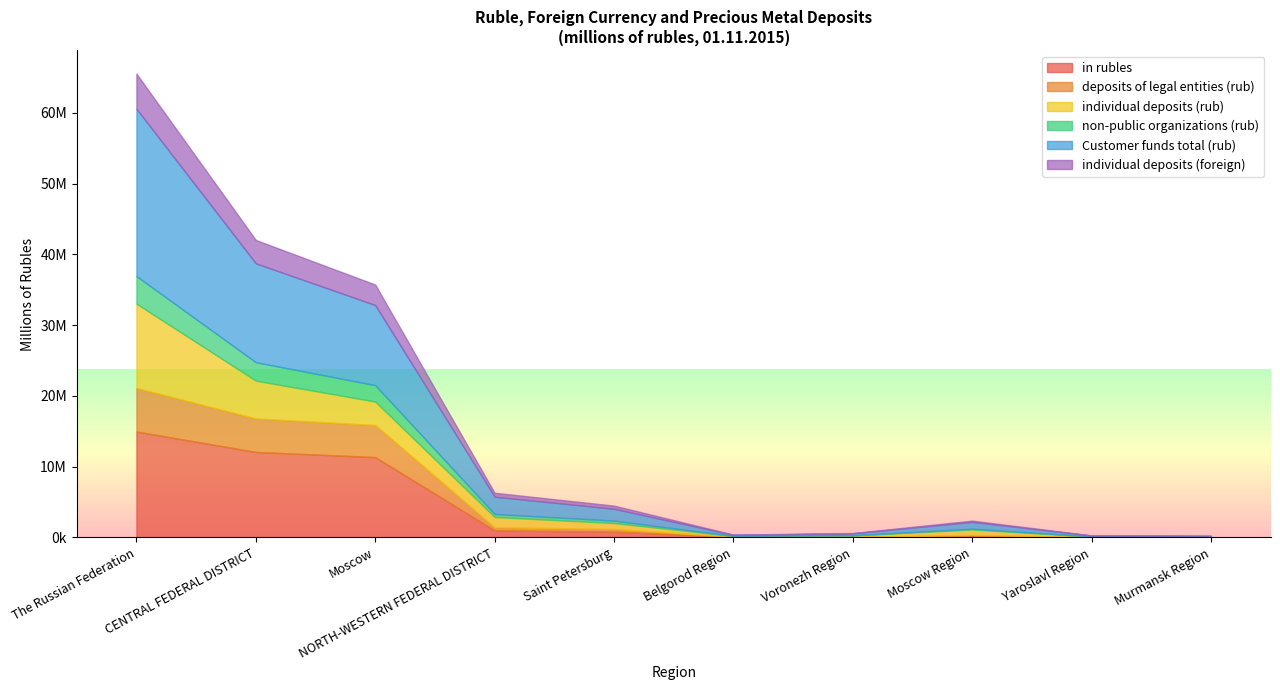

Which series has the largest range (max minus min)?

Customer funds total (rub)